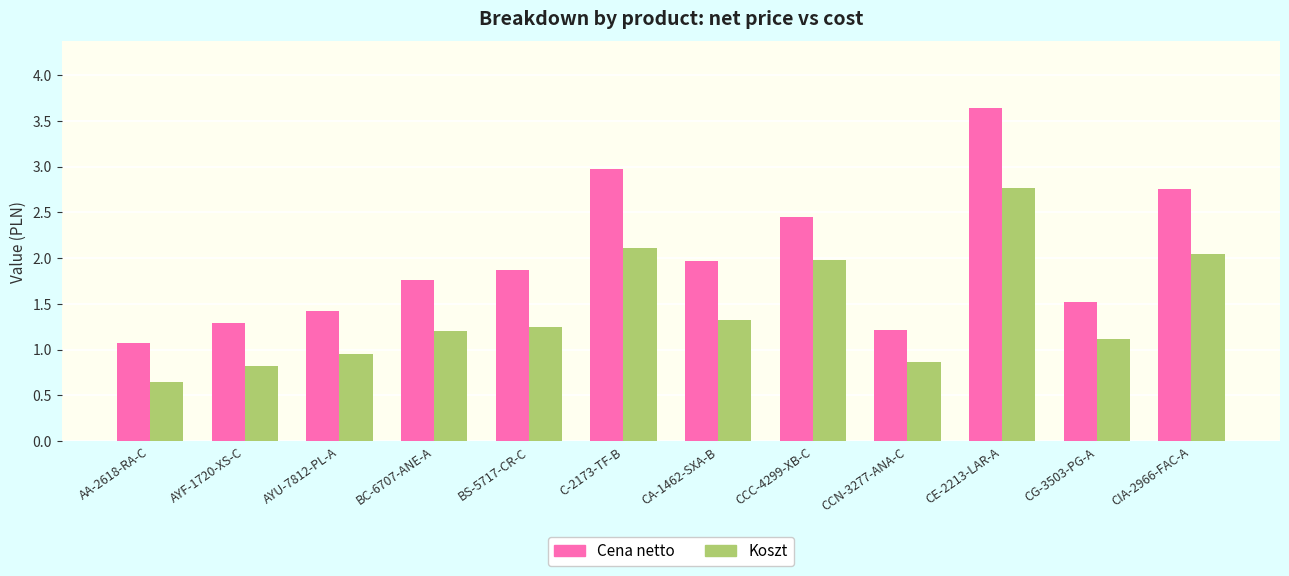

What are all the series names shown in the legend?

Cena netto, Koszt